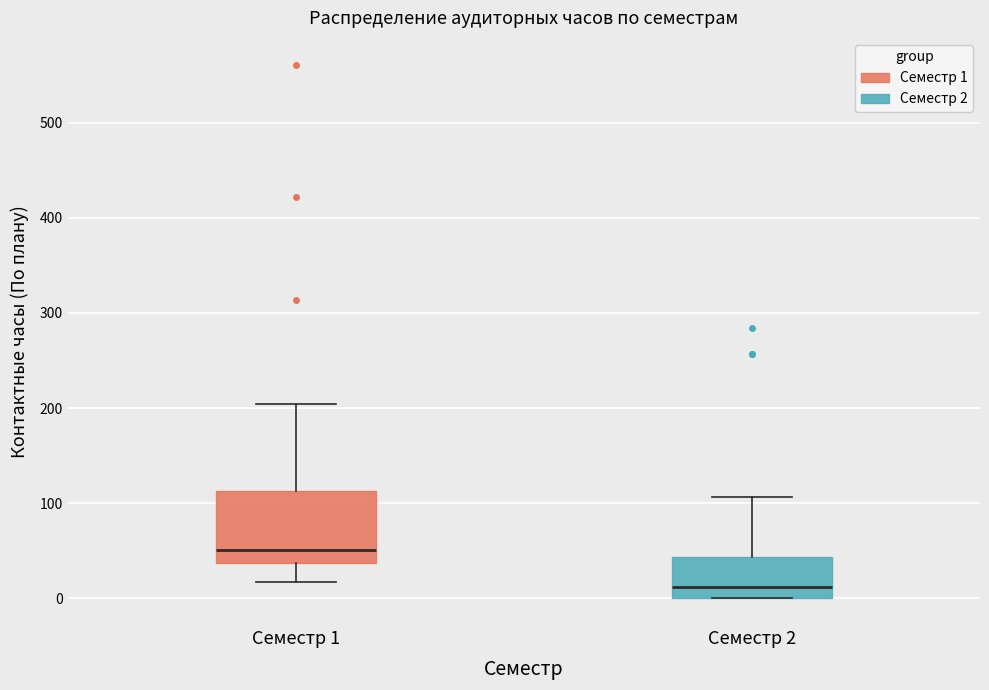

Which box has the lowest median line?

Семестр 2